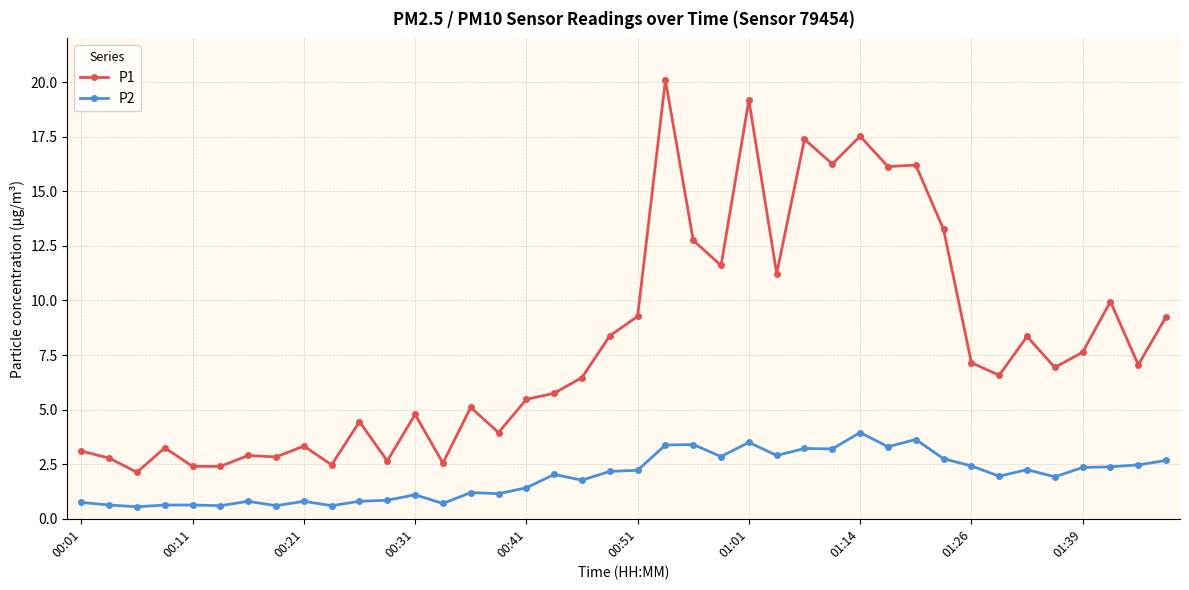

True or false: P2 has more than 1 points higher than both neighbors.

True